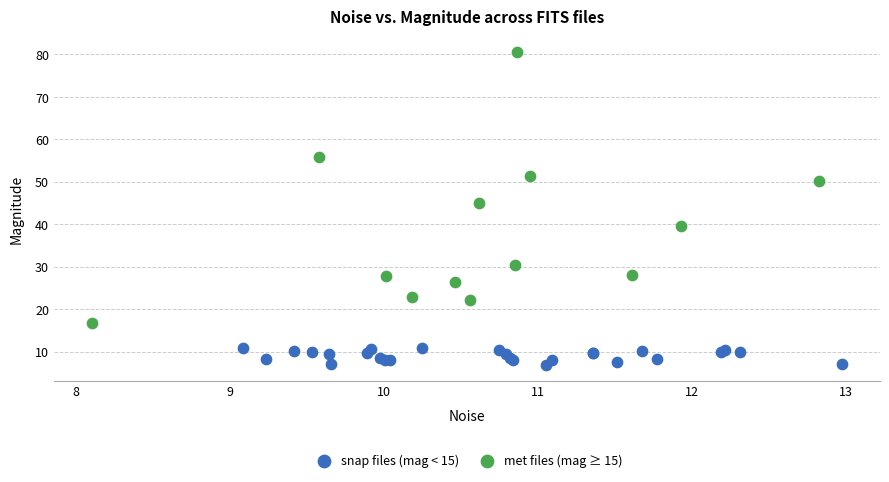

Which series reaches the minimum Y coordinate?

snap files (mag < 15)